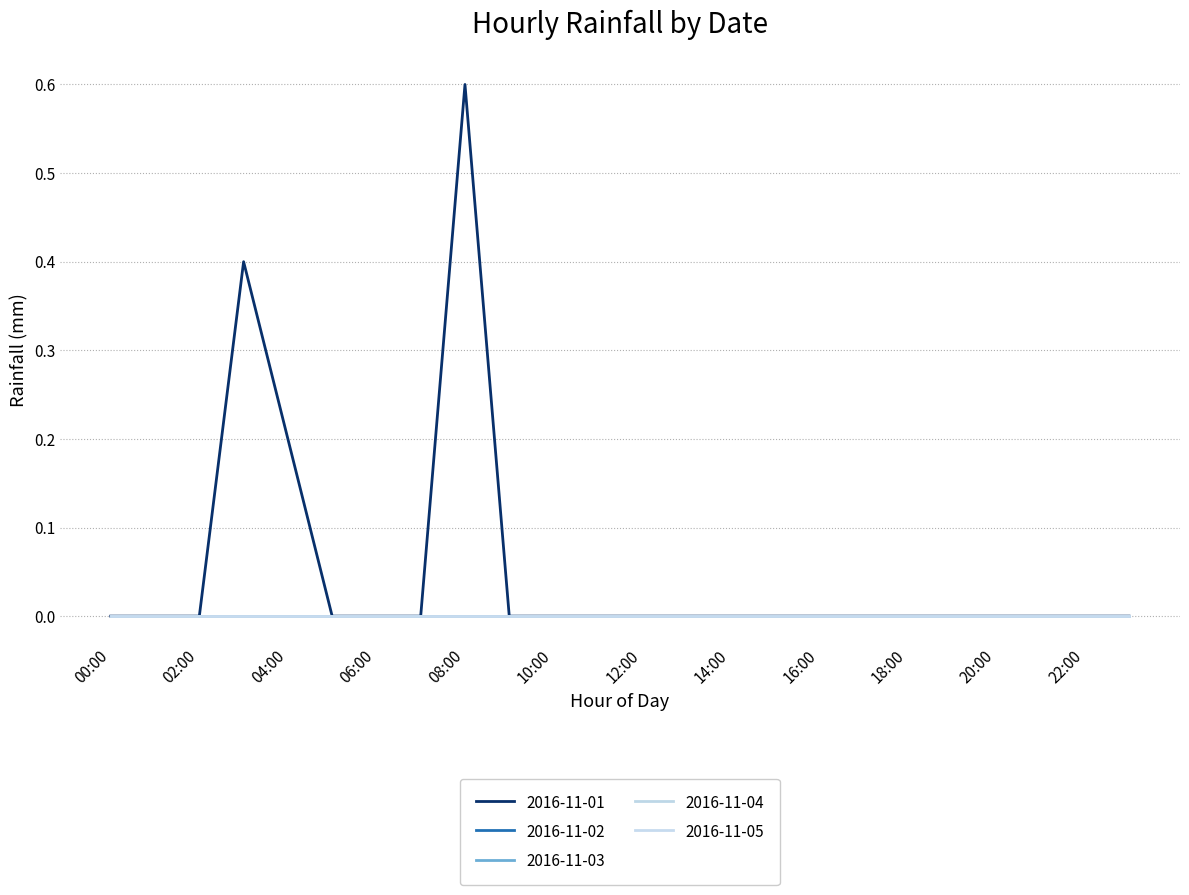

Reading left to right, list all the values displayed in this chart.

2016-11-01: 0.0	0.0	0.0	0.4	0.2	0.0	0.0	0.0	0.6	0.0	0.0	0.0	0.0	0.0	0.0	0.0	0.0	0.0	0.0	0.0	0.0	0.0	0.0	0.0
2016-11-02: 0.0	0.0	0.0	0.0	0.0	0.0	0.0	0.0	0.0	0.0	0.0	0.0	0.0	0.0	0.0	0.0	0.0	0.0	0.0	0.0	0.0	0.0	0.0	0.0
2016-11-03: 0.0	0.0	0.0	0.0	0.0	0.0	0.0	0.0	0.0	0.0	0.0	0.0	0.0	0.0	0.0	0.0	0.0	0.0	0.0	0.0	0.0	0.0	0.0	0.0
2016-11-04: 0.0	0.0	0.0	0.0	0.0	0.0	0.0	0.0	0.0	0.0	0.0	0.0	0.0	0.0	0.0	0.0	0.0	0.0	0.0	0.0	0.0	0.0	0.0	0.0
2016-11-05: 0.0	0.0	0.0	0.0	0.0	0.0	0.0	0.0	0.0	0.0	0.0	0.0	0.0	0.0	0.0	0.0	0.0	0.0	0.0	0.0	0.0	0.0	0.0	0.0